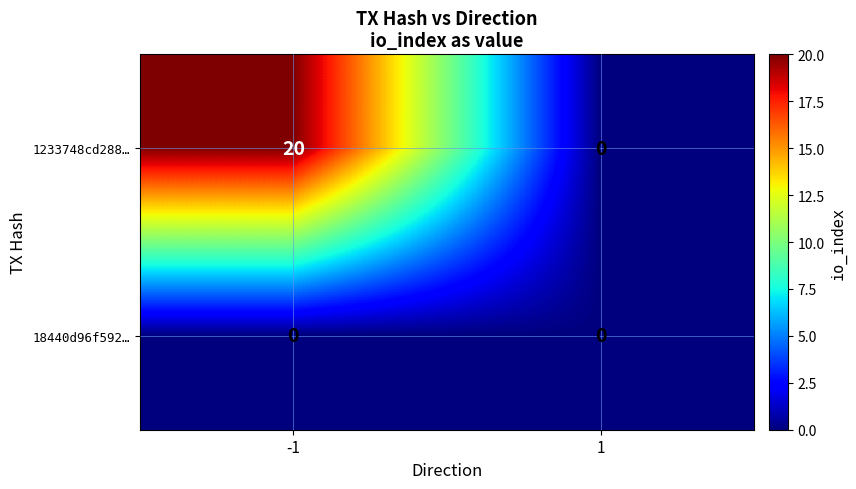

Between -1 and 1, which series saw the biggest shift?

1233748cd288…